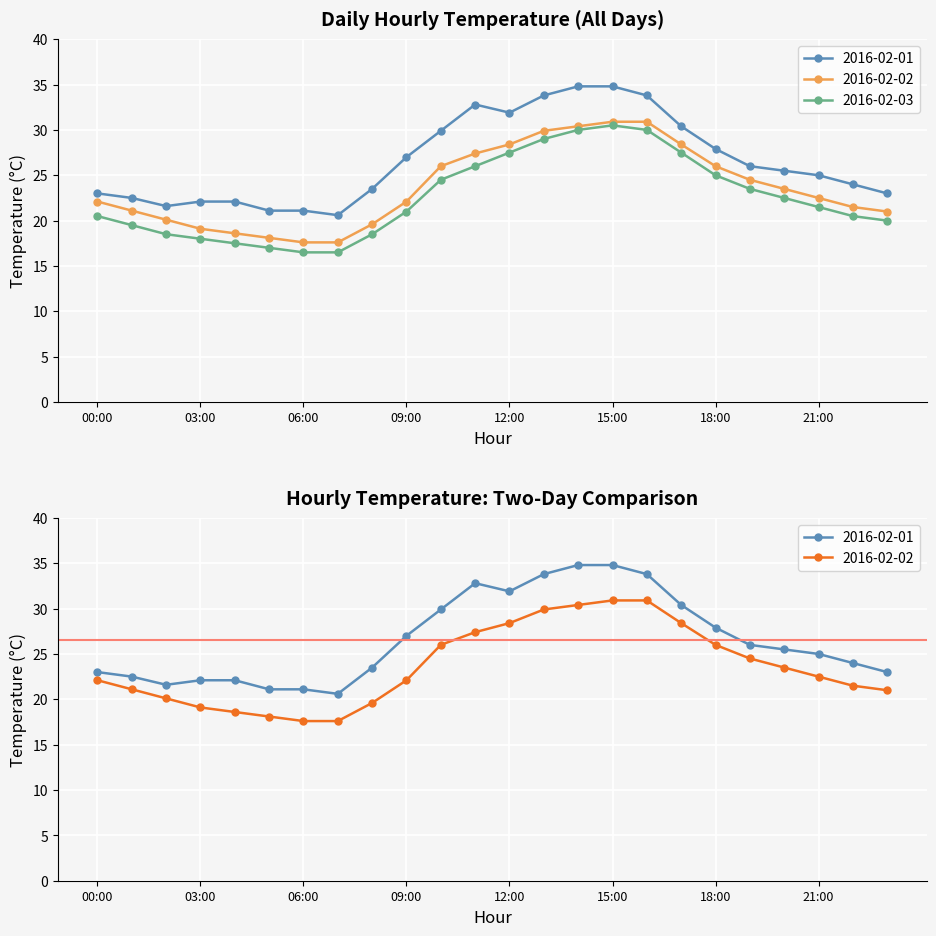

Reading left to right, what are all the values shown in this chart?

2016-02-01: 00:00=23.0	01:00=22.5	02:00=21.6	03:00=22.1	04:00=22.1	05:00=21.1	06:00=21.1	07:00=20.6	08:00=23.5	09:00=27.0	10:00=29.9	11:00=32.8	12:00=31.9	13:00=33.8	14:00=34.8	15:00=34.8	16:00=33.8	17:00=30.4	18:00=27.9	19:00=26.0	20:00=25.5	21:00=25.0	22:00=24.0	23:00=23.0
2016-02-02: 00:00=22.1	01:00=21.1	02:00=20.1	03:00=19.1	04:00=18.6	05:00=18.1	06:00=17.6	07:00=17.6	08:00=19.6	09:00=22.1	10:00=26.0	11:00=27.4	12:00=28.4	13:00=29.9	14:00=30.4	15:00=30.9	16:00=30.9	17:00=28.4	18:00=26.0	19:00=24.5	20:00=23.5	21:00=22.5	22:00=21.5	23:00=21.0
2016-02-03: 00:00=20.5	01:00=19.5	02:00=18.5	03:00=18.0	04:00=17.5	05:00=17.0	06:00=16.5	07:00=16.5	08:00=18.5	09:00=21.0	10:00=24.5	11:00=26.0	12:00=27.5	13:00=29.0	14:00=30.0	15:00=30.5	16:00=30.0	17:00=27.5	18:00=25.0	19:00=23.5	20:00=22.5	21:00=21.5	22:00=20.5	23:00=20.0